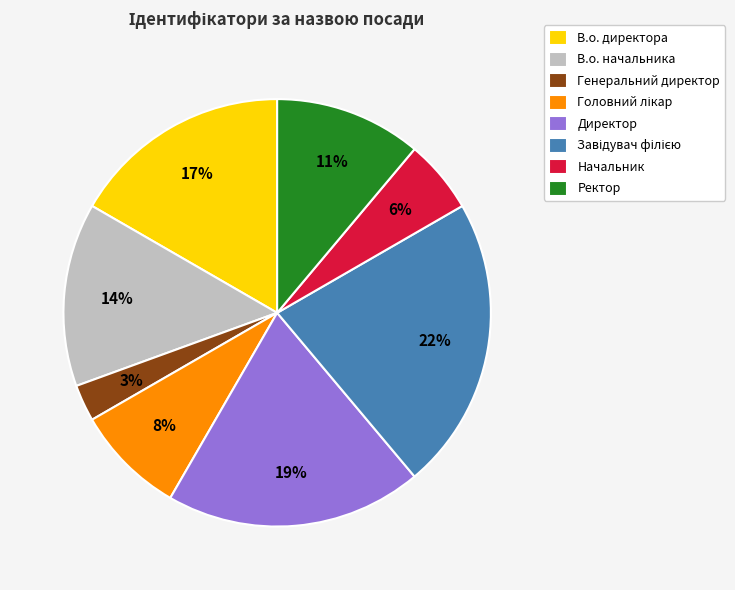

Does Генеральний директор account for over 50% of the chart?

No